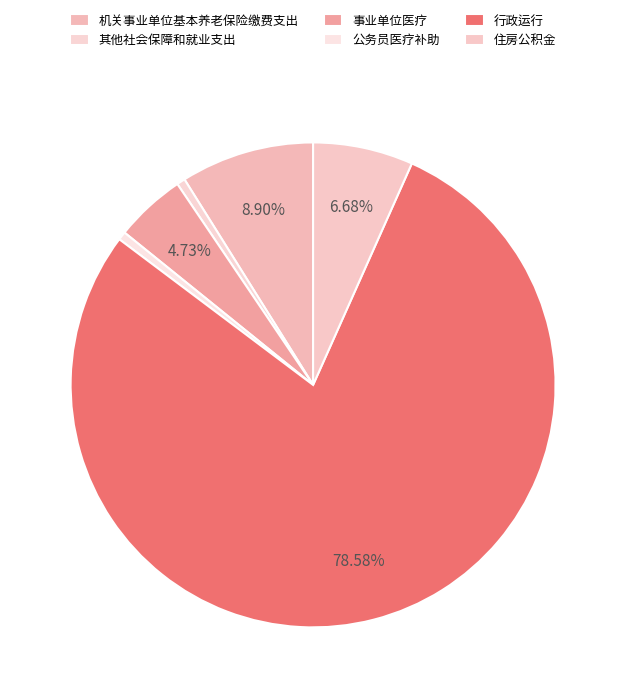

To the nearest percent, what is the average slice percentage?

17%